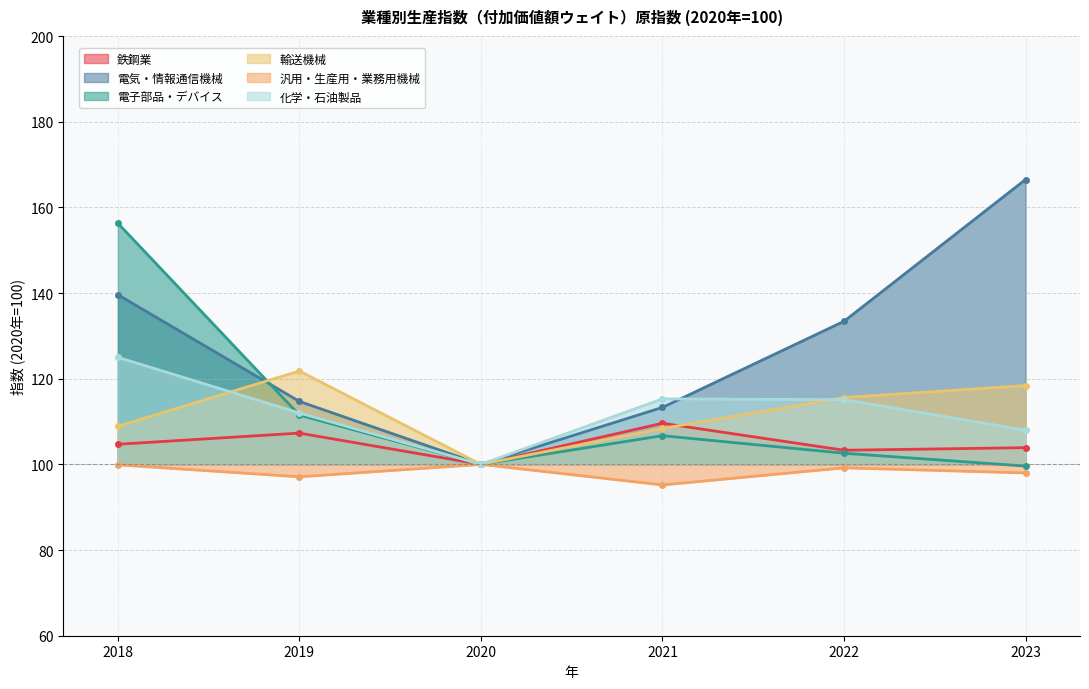

How many lines are shown in the chart?

6